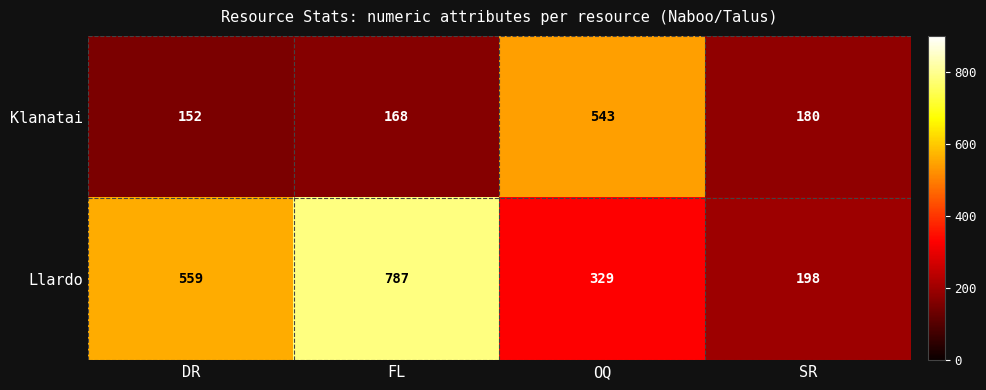

List the series in order of their overall mean, lowest first.

Klanatai, Llardo